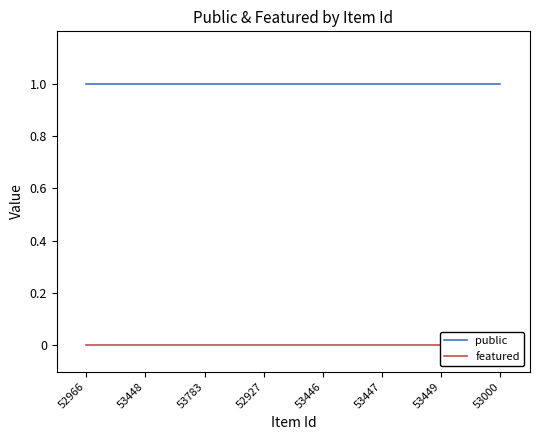

True or false: public and featured intersect in this chart.

False